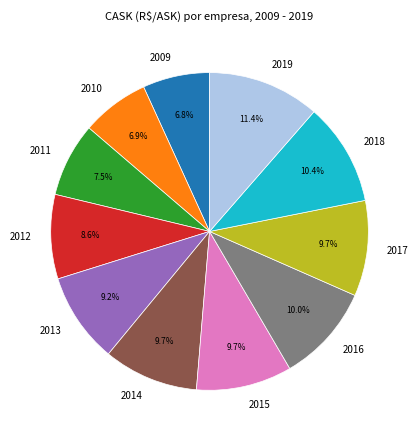

Combined, do 2009 and 2015 account for over 50%?

No